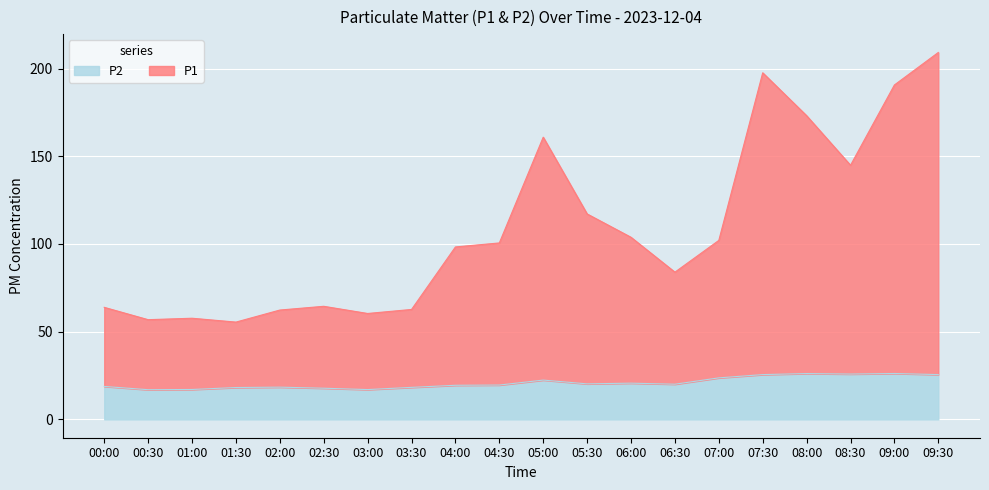

Does the chart display data point markers on the line(s)?

No